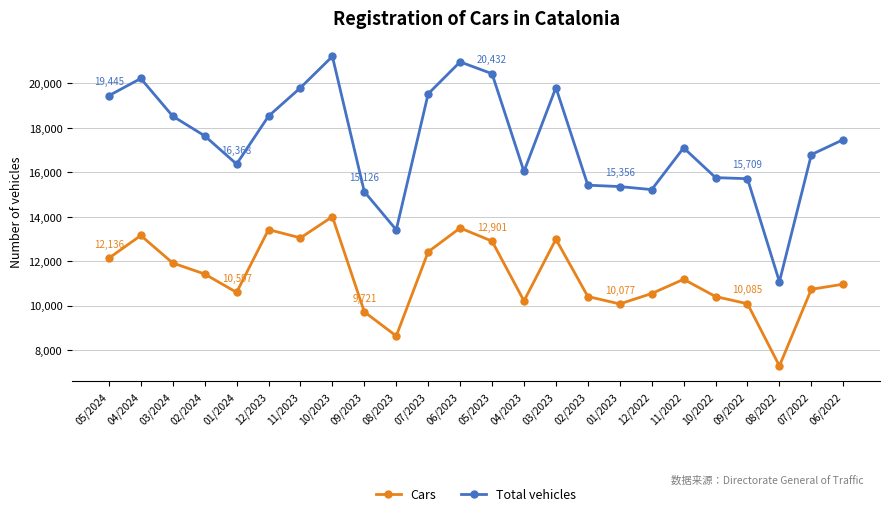

True or false: Total vehicles and Cars intersect in this chart.

False